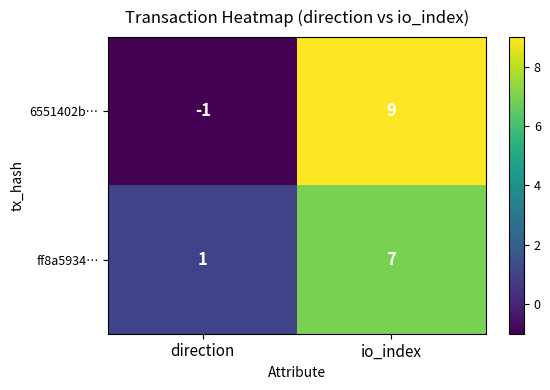

Is the value of 6551402b… at io_index greater than the value of ff8a5934… at io_index?

Yes